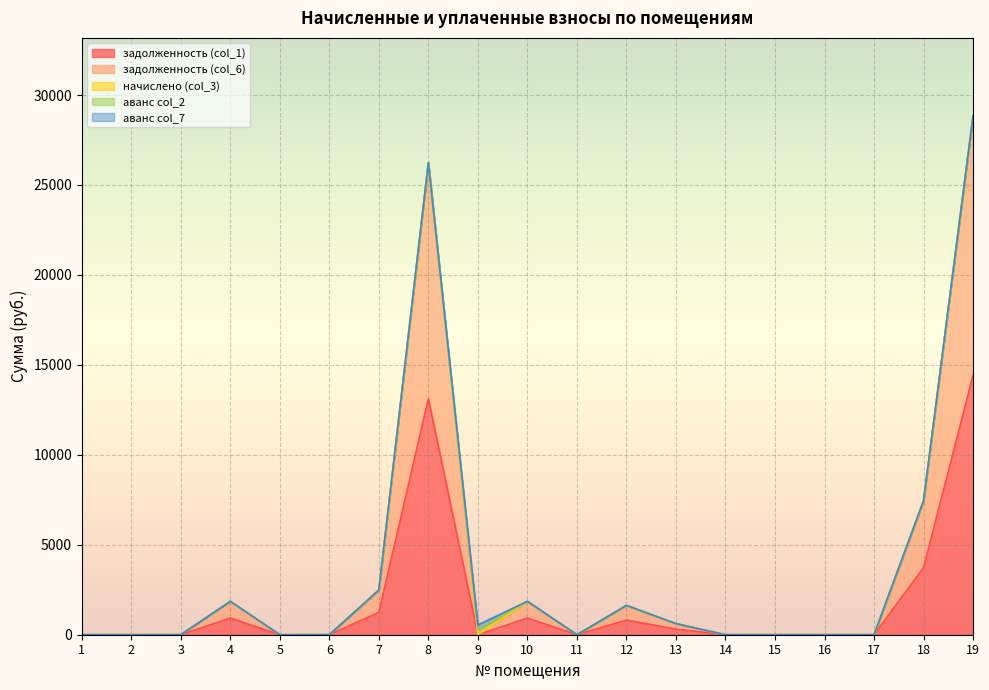

Which series changed the most between 9 and 14?

аванс col_2